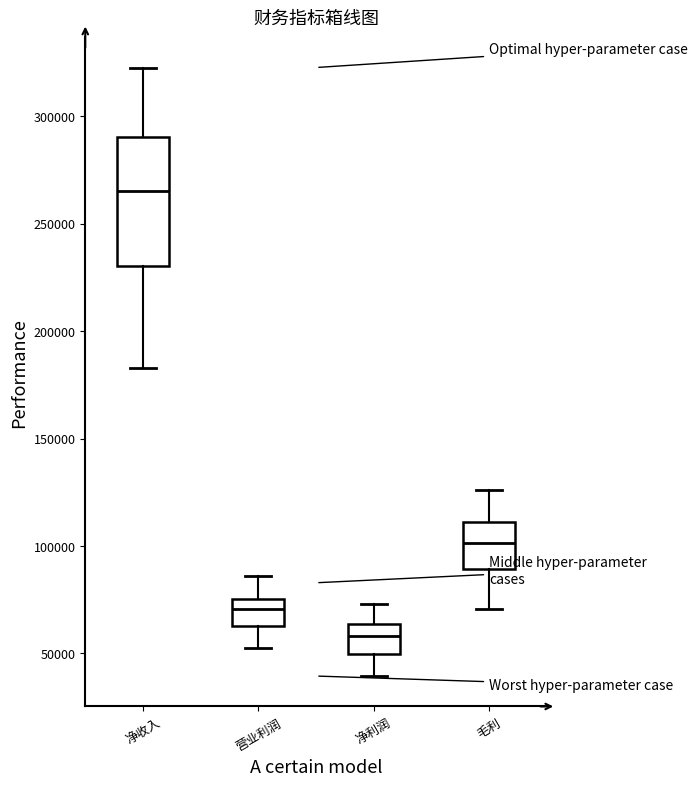

Where is the upper edge of the box for 净收入 on the y-axis? The values are not printed on the chart, so give them approximately, as read against the axis.

290000